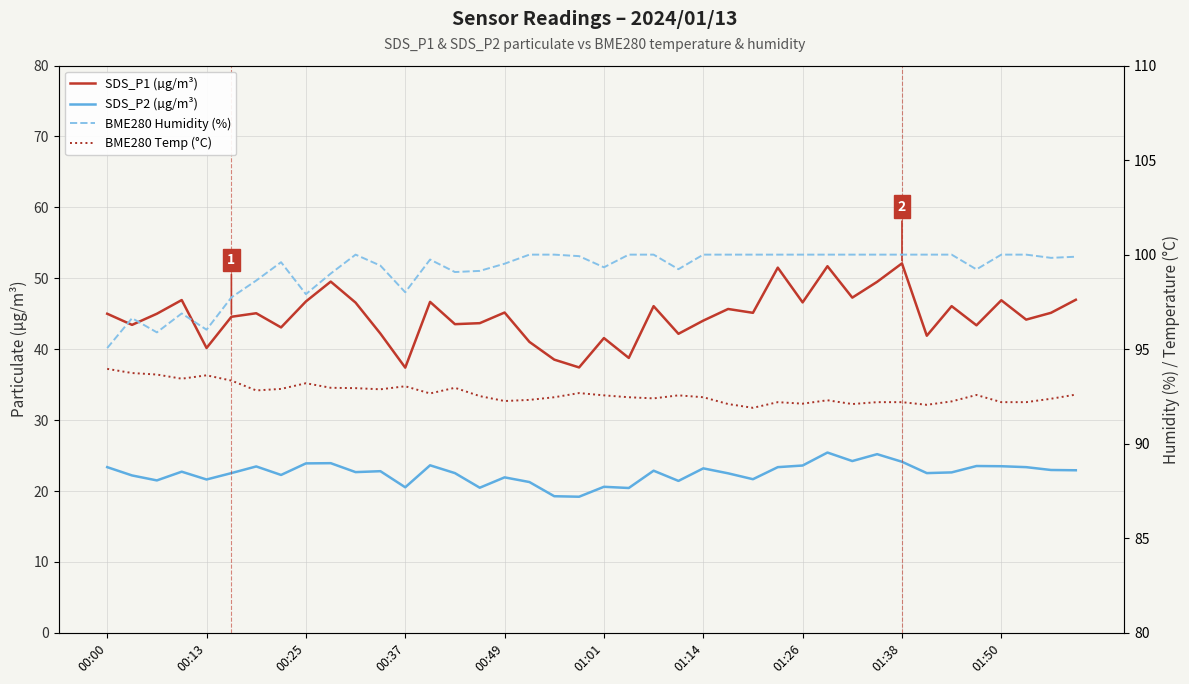

What is the value of the SDS_P1 (µg/m³) point at the 17th from the left?

45.2